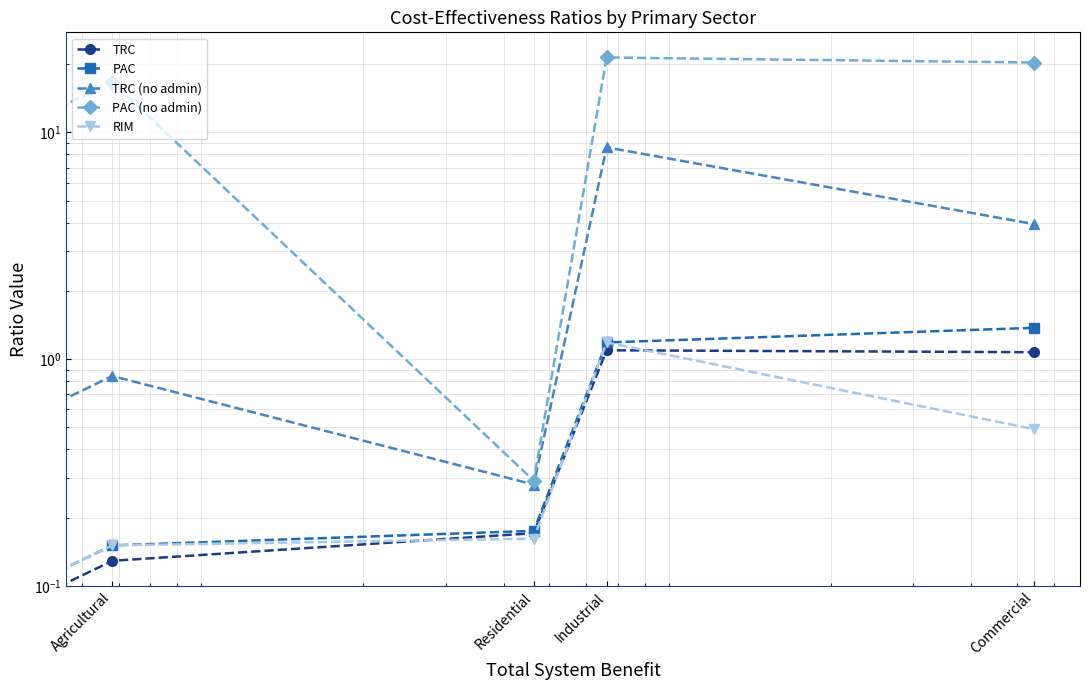

How many lines are shown in the chart?

5